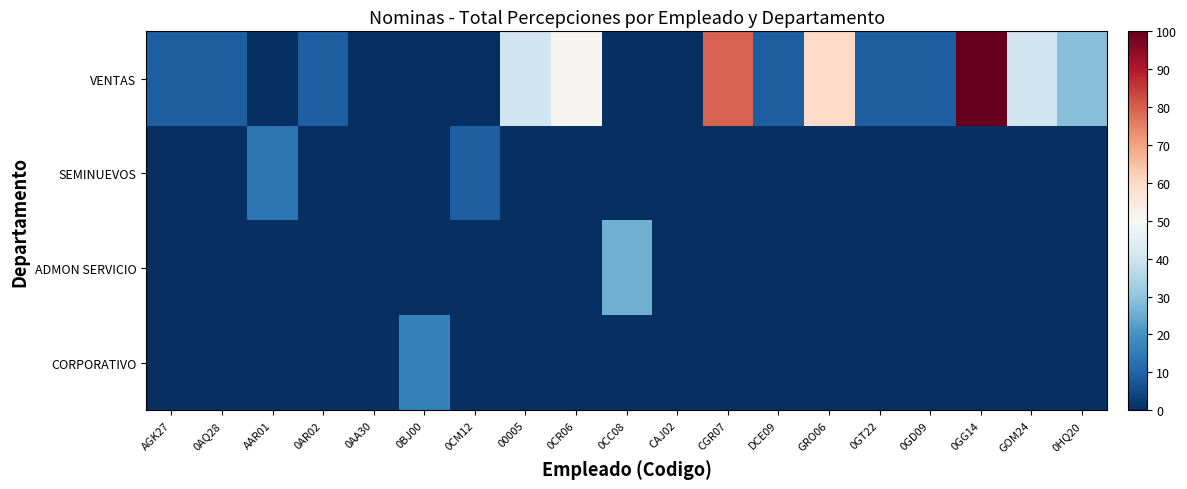

Reading left to right, list all the values displayed in this chart.

VENTAS: AGK27=8.8	0AQ28=8.8	AAR01=0.0	0AR02=8.8	0AA30=0.0	0BJ00=0.0	0CM12=0.0	00005=39.9	0CR06=51.5	0CC08=0.0	CAJ02=0.0	CGR07=79.5	DCE09=8.8	GRO06=59.9	0GT22=8.8	0GD09=8.8	0GG14=100.0	GOM24=39.9	0HQ20=28.8
SEMINUEVOS: AGK27=0.0	0AQ28=0.0	AAR01=13.1	0AR02=0.0	0AA30=0.0	0BJ00=0.0	0CM12=8.8	00005=0.0	0CR06=0.0	0CC08=0.0	CAJ02=0.0	CGR07=0.0	DCE09=0.0	GRO06=0.0	0GT22=0.0	0GD09=0.0	0GG14=0.0	GOM24=0.0	0HQ20=0.0
ADMON SERVICIO: AGK27=0.0	0AQ28=0.0	AAR01=0.0	0AR02=0.0	0AA30=0.0	0BJ00=0.0	0CM12=0.0	00005=0.0	0CR06=0.0	0CC08=25.9	CAJ02=0.0	CGR07=0.0	DCE09=0.0	GRO06=0.0	0GT22=0.0	0GD09=0.0	0GG14=0.0	GOM24=0.0	0HQ20=0.0
CORPORATIVO: AGK27=0.0	0AQ28=0.0	AAR01=0.0	0AR02=0.0	0AA30=0.0	0BJ00=16.3	0CM12=0.0	00005=0.0	0CR06=0.0	0CC08=0.0	CAJ02=0.0	CGR07=0.0	DCE09=0.0	GRO06=0.0	0GT22=0.0	0GD09=0.0	0GG14=0.0	GOM24=0.0	0HQ20=0.0